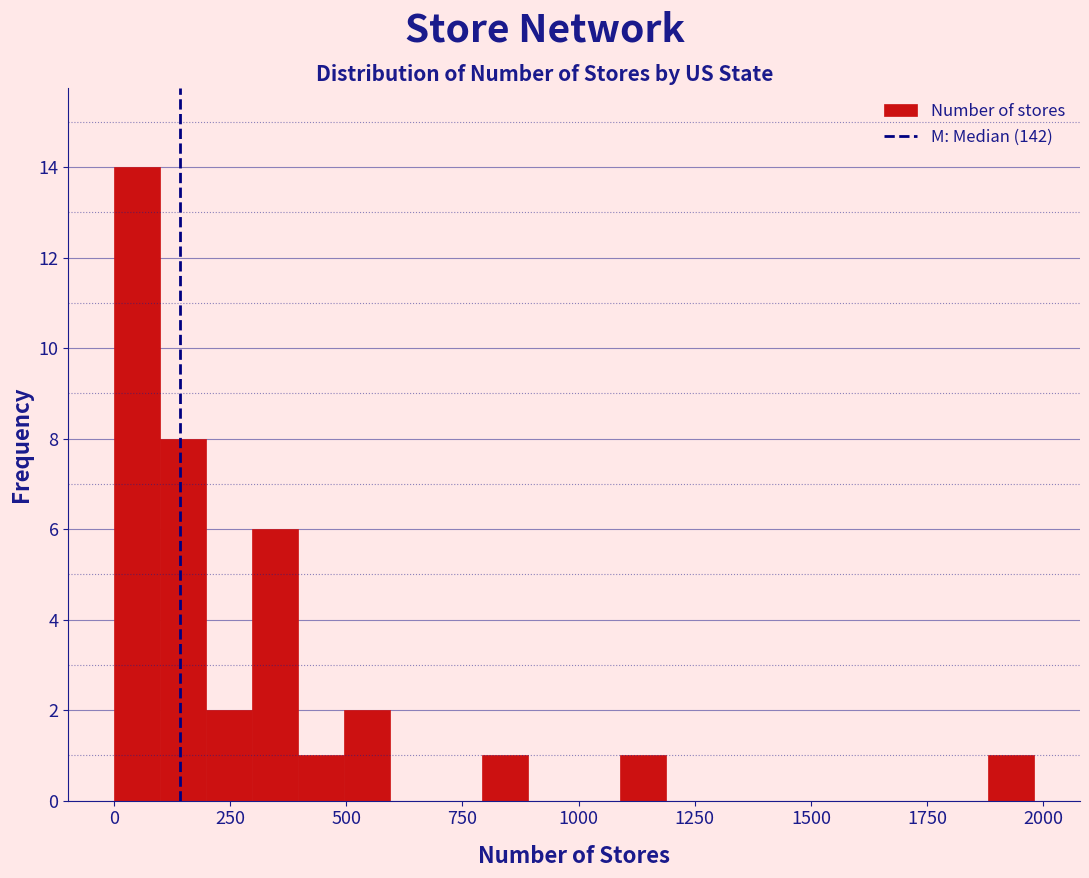

Read against the x-axis, roughly where is the centre of the tallest bar?

50